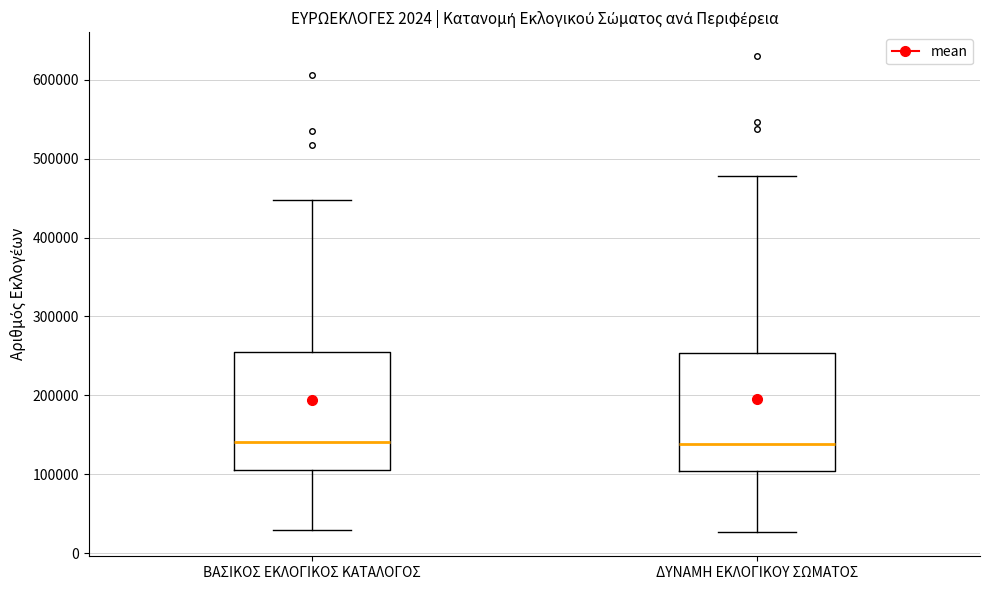

Reading left to right, transcribe this box plot: for each box, give where its median line is, the range the box spans, and where its two whiskers end, as read against the y-axis. The values are not printed on the chart, so give them approximately, as read against the axis.

ΒΑΣΙΚΟΣ ΕΚΛΟΓΙΚΟΣ ΚΑΤΑΛΟΓΟΣ: median 140000, box 100000 to 260000, whiskers 30000 to 450000
ΔΥΝΑΜΗ ΕΚΛΟΓΙΚΟΥ ΣΩΜΑΤΟΣ: median 140000, box 100000 to 250000, whiskers 30000 to 480000